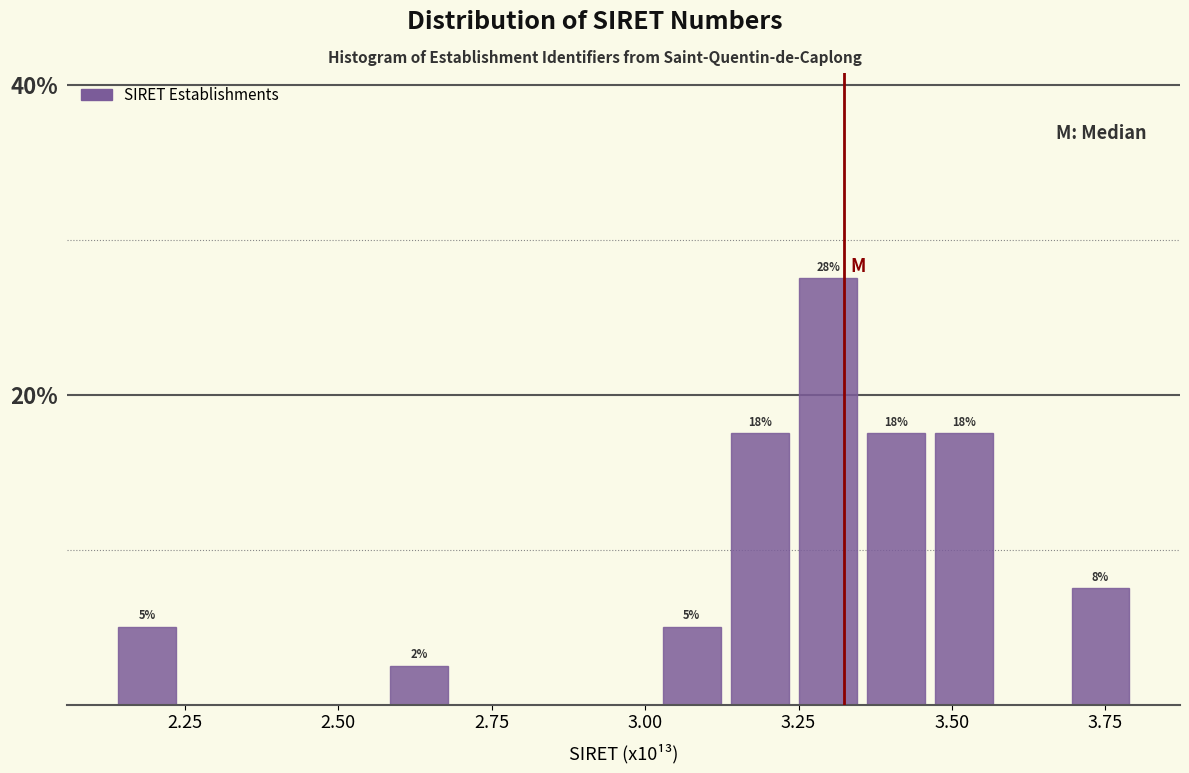

Around what value on the x-axis is the tallest bar? Give the approximate position of its centre, as read against the axis.

3.30